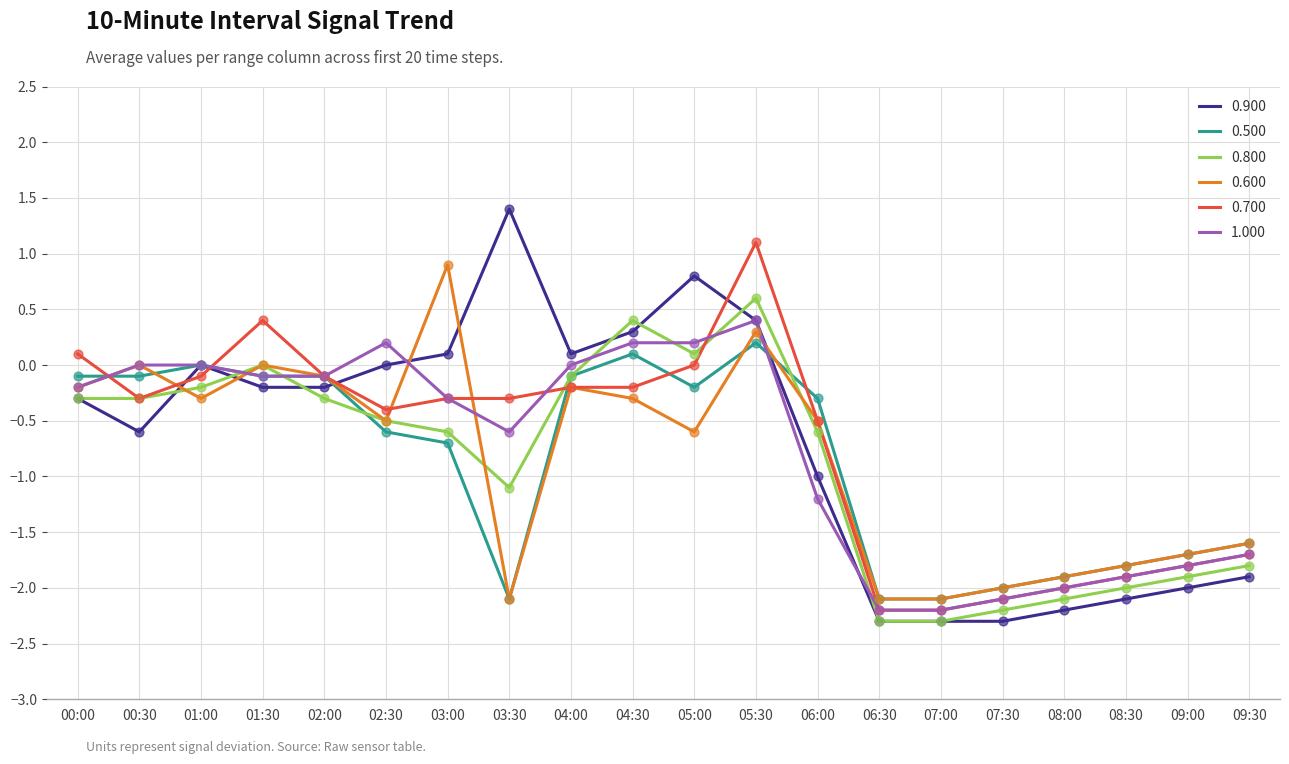

At which category is the sum across all series the highest?

05:30